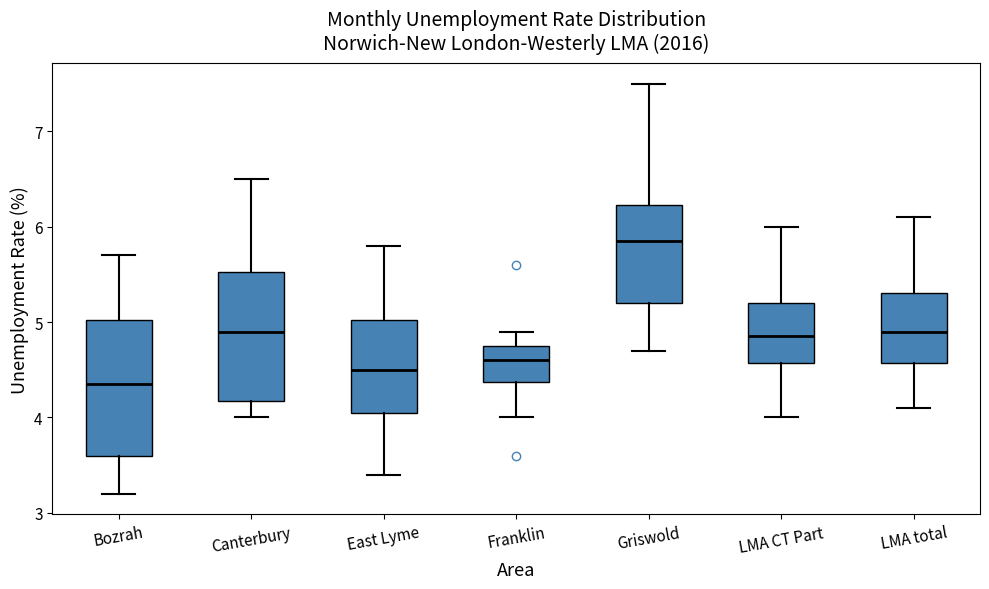

Which box has the lowest median line?

Bozrah